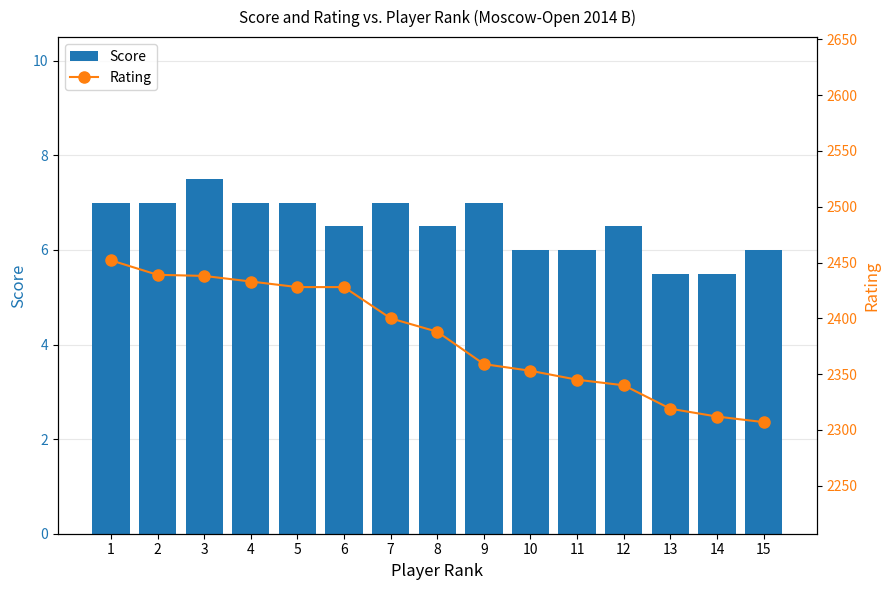

Count the Score values in the range 6 to 7.

12